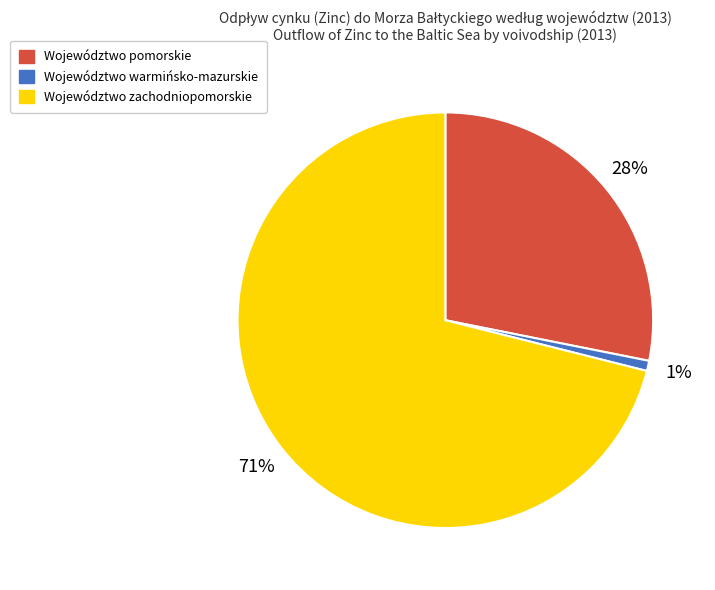

Count the number of slices in the pie.

3